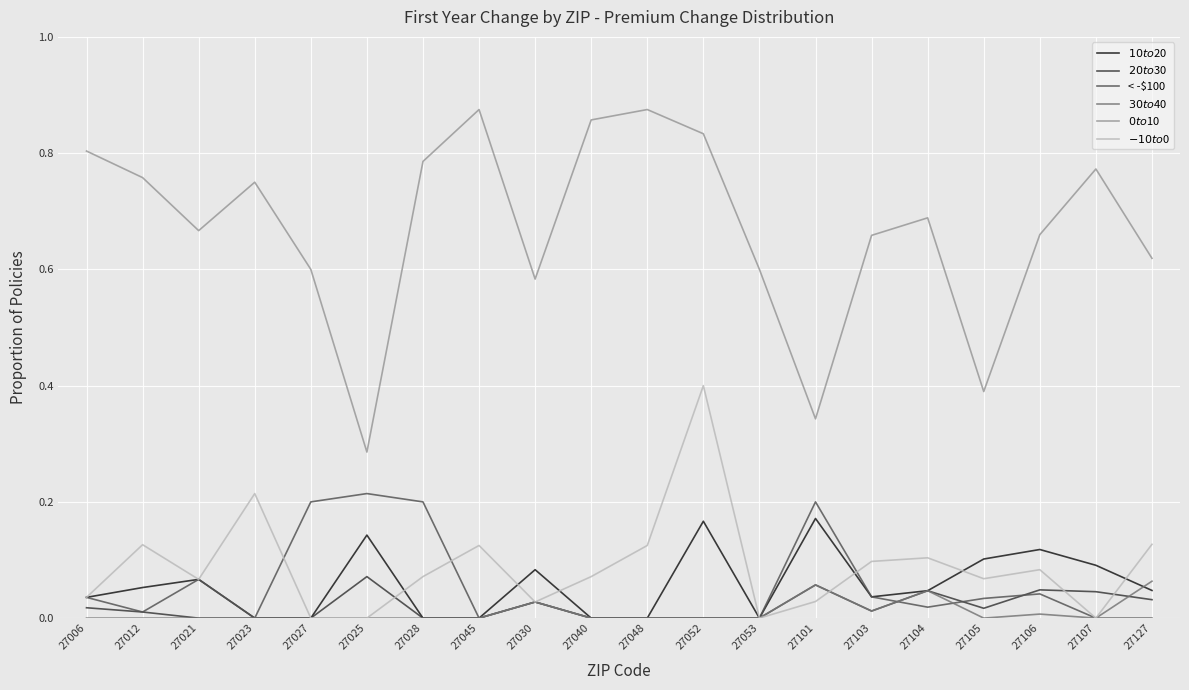

What position from the left is 27021?

3